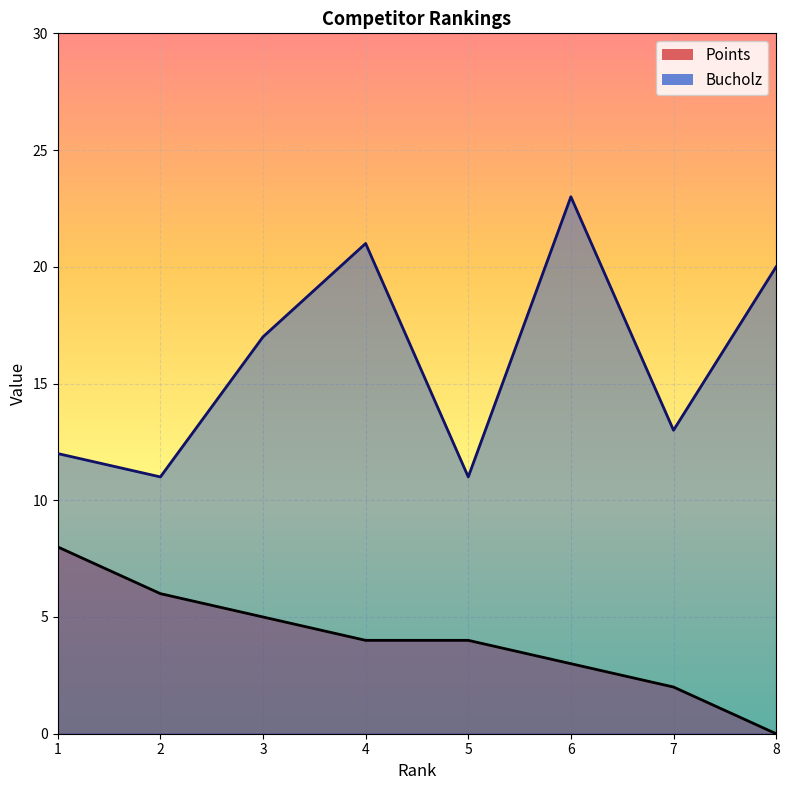

True or false: Points and Bucholz cross at least once.

False